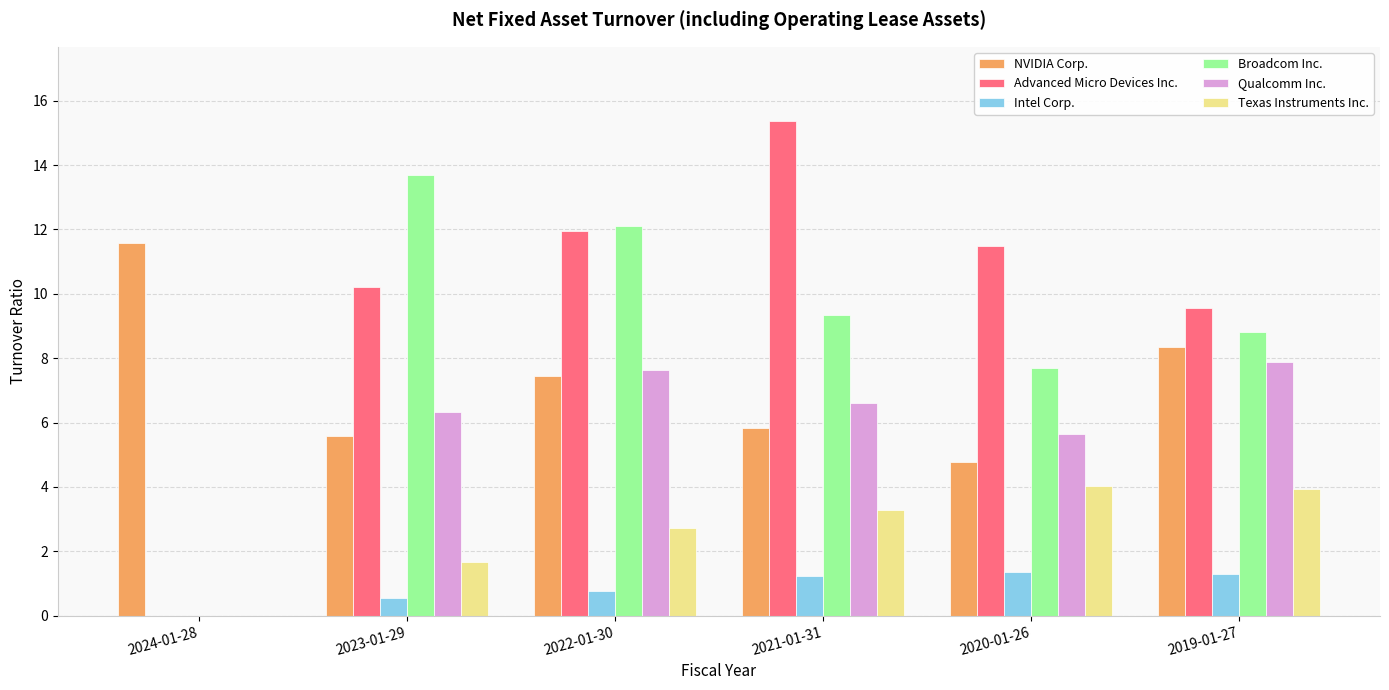

What is the total value across all series at 2024-01-28?

11.6